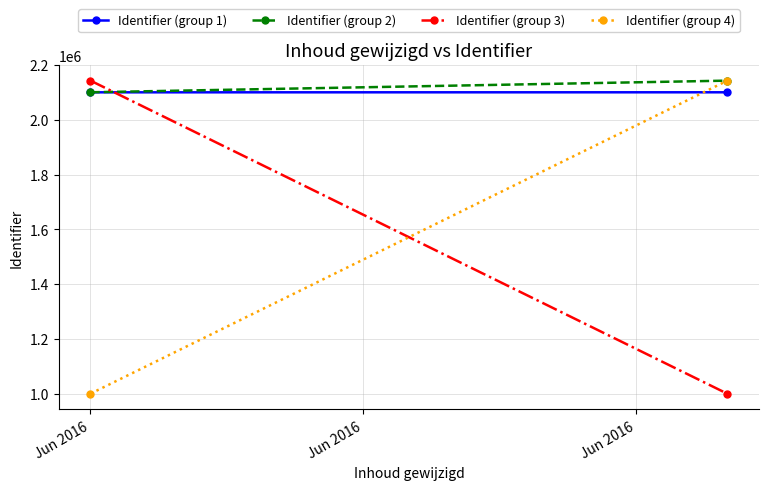

True or false: Identifier (group 2) has a value of 2143064 at Jun 2016.

True